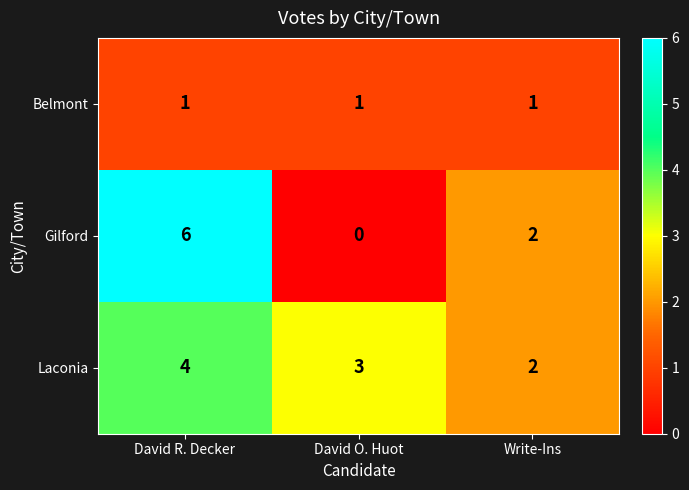

How many series are shown in this chart?

3